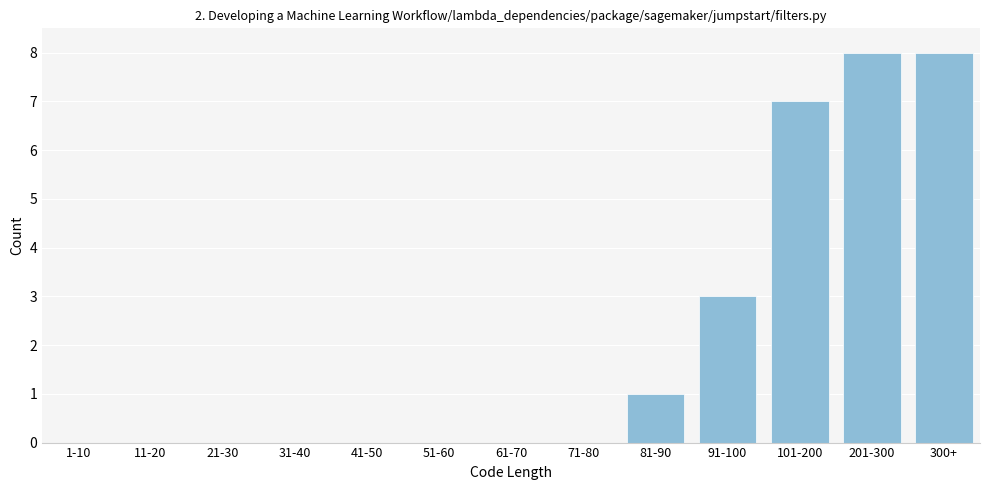

Reading right to left, list all the values displayed in this chart.

300+=8	201-300=8	101-200=7	91-100=3	81-90=1	71-80=0	61-70=0	51-60=0	41-50=0	31-40=0	21-30=0	11-20=0	1-10=0